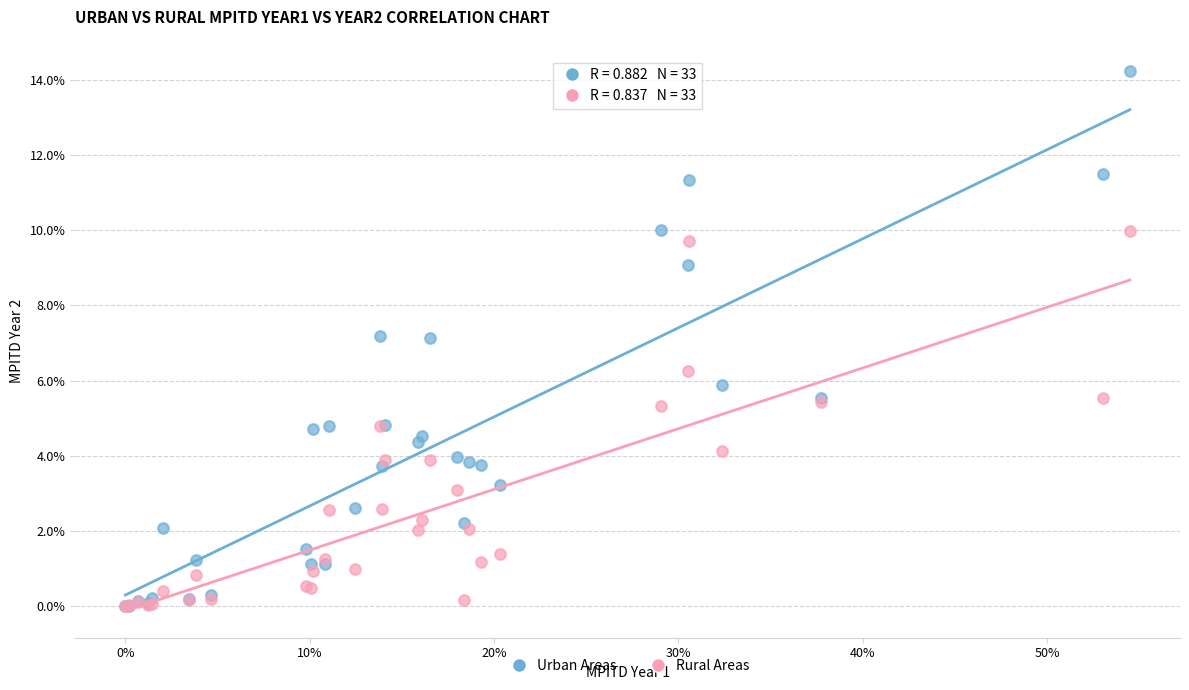

Which series has the largest Y range (max minus min)?

Urban Areas